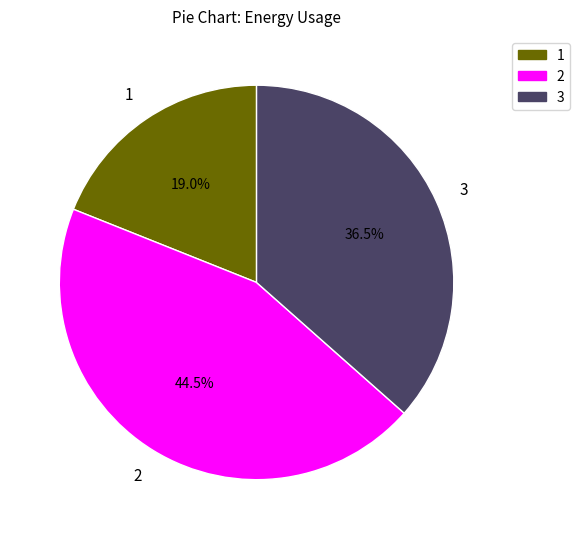

Which has a higher value, 3 or 1?

3